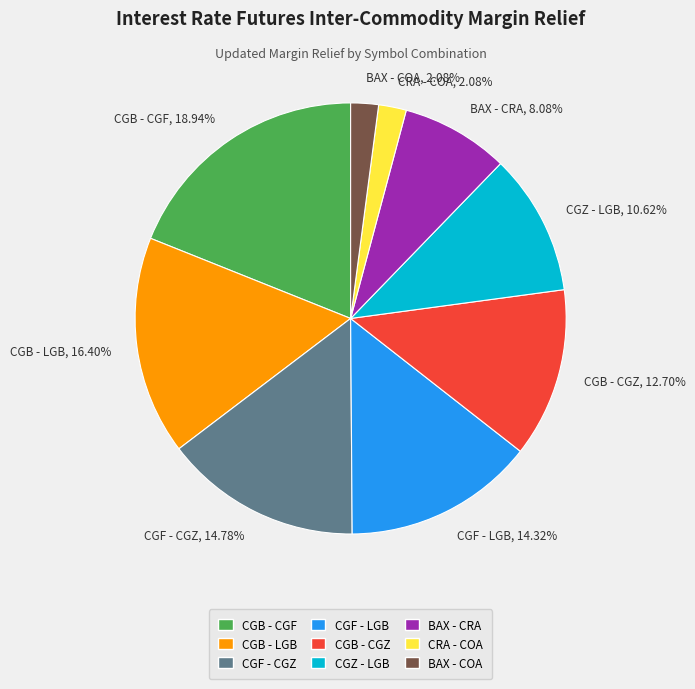

To the nearest percent, what portion does CGB - CGZ represent?

13%